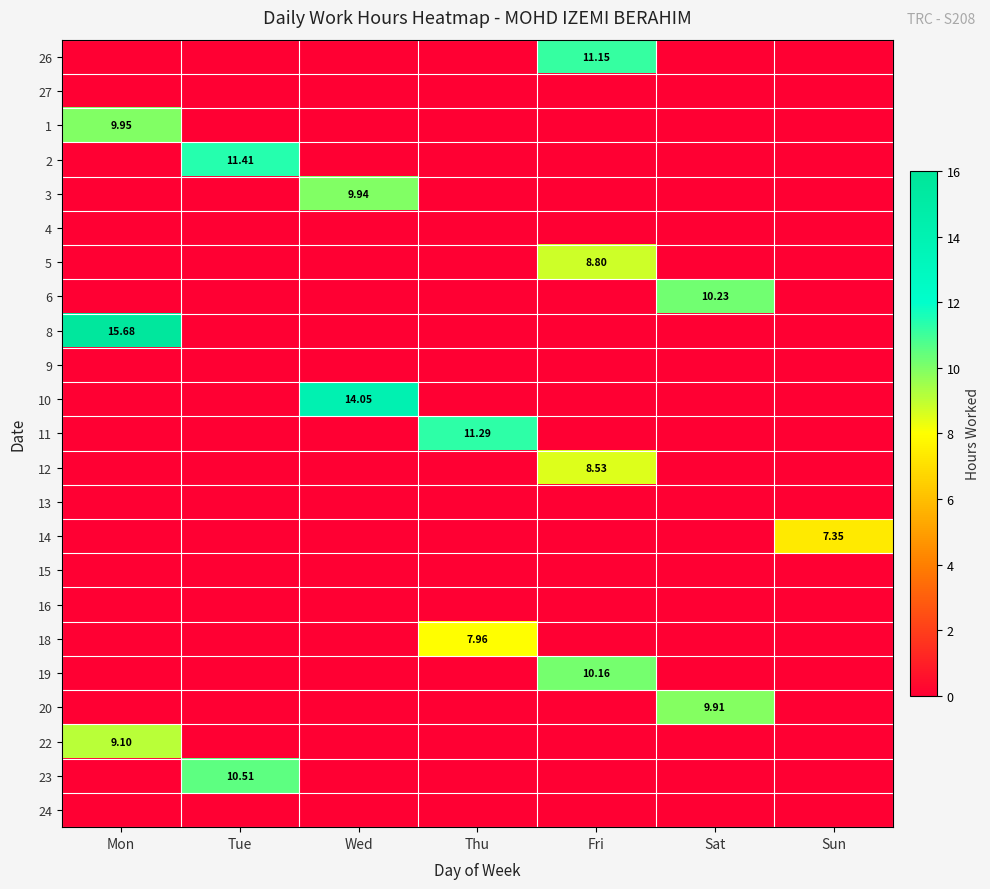

What is the total value across all series at Sun?

7.3